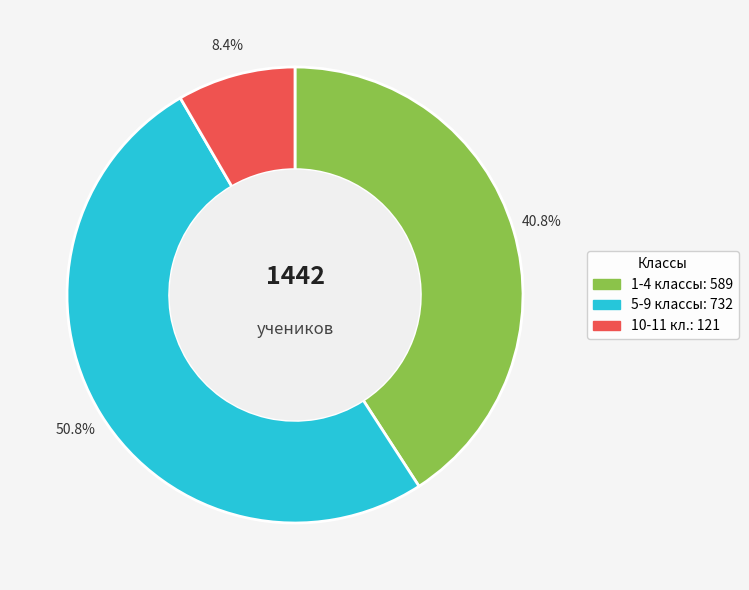

Which category has the smallest portion of the pie?

10-11 кл.